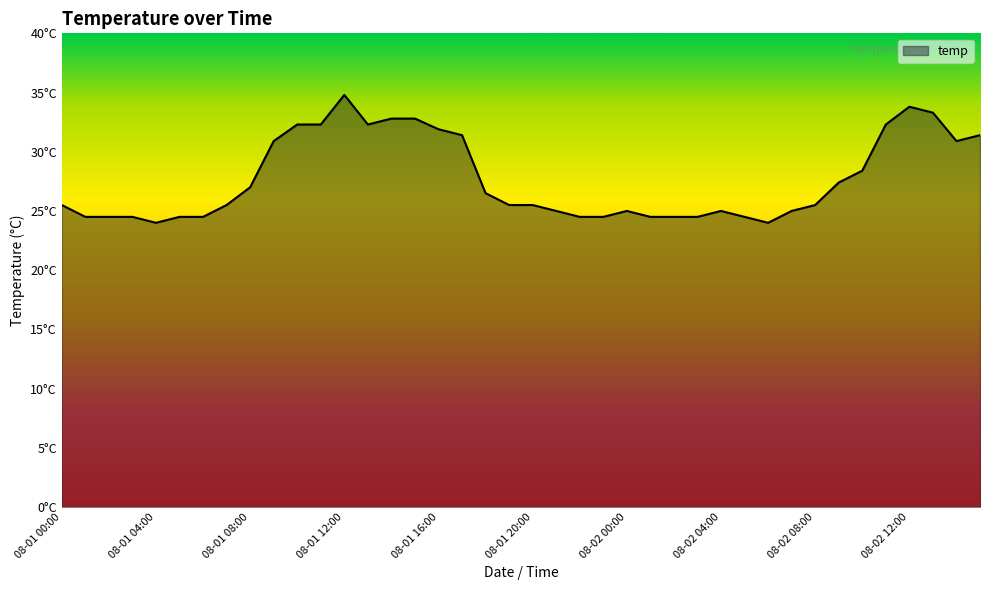

What is the difference between the maximum and minimum values?

10.8